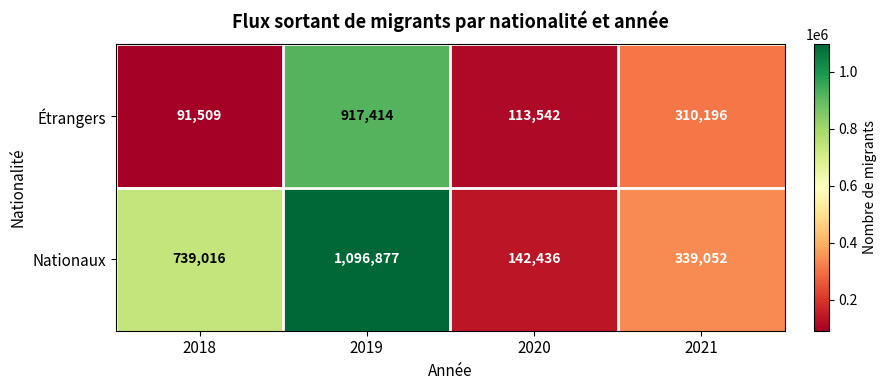

The value of Nationaux at 2021 is 339052. True or false?

True